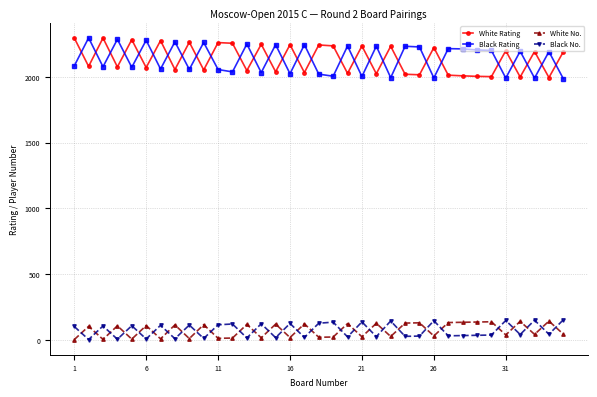

What is the maximum value shown in the chart?

2298